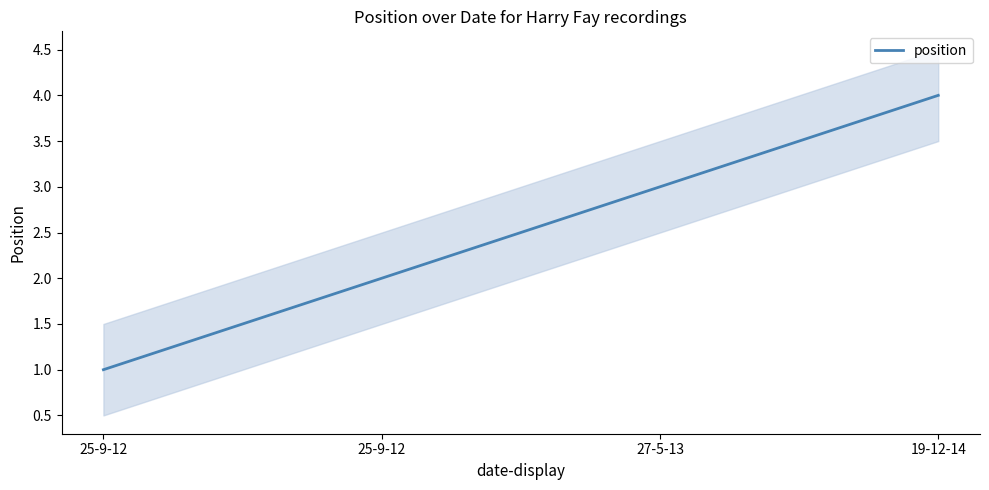

What is the change in value from 25-9-12 to 19-12-14?

+2